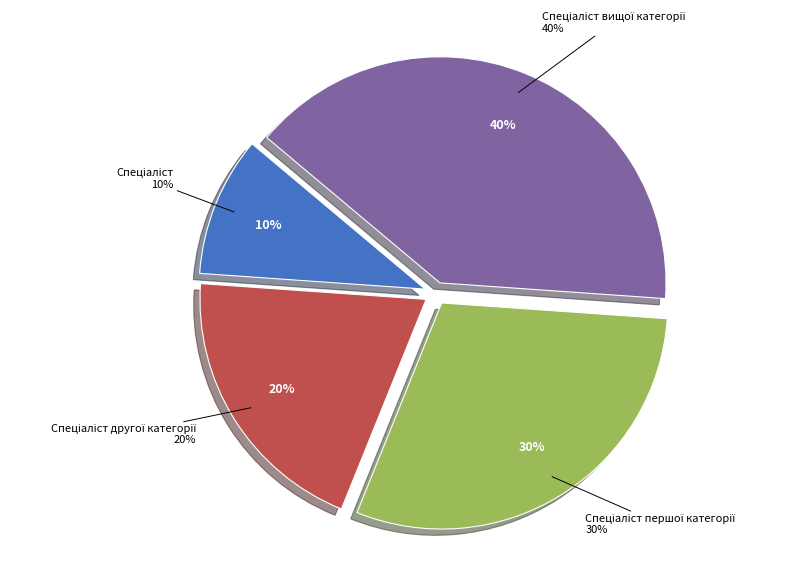

Does Спеціаліст другої категорії account for over 50% of the chart?

No